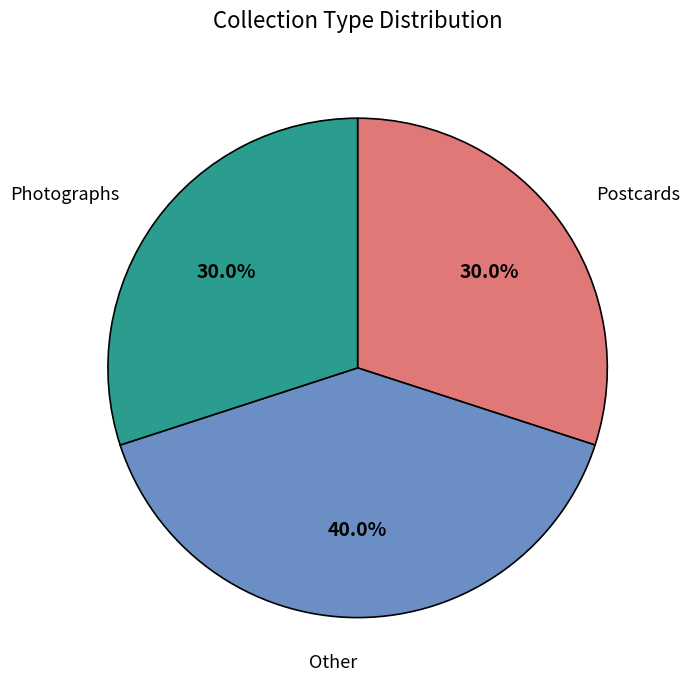

How many segments does this pie chart have?

3